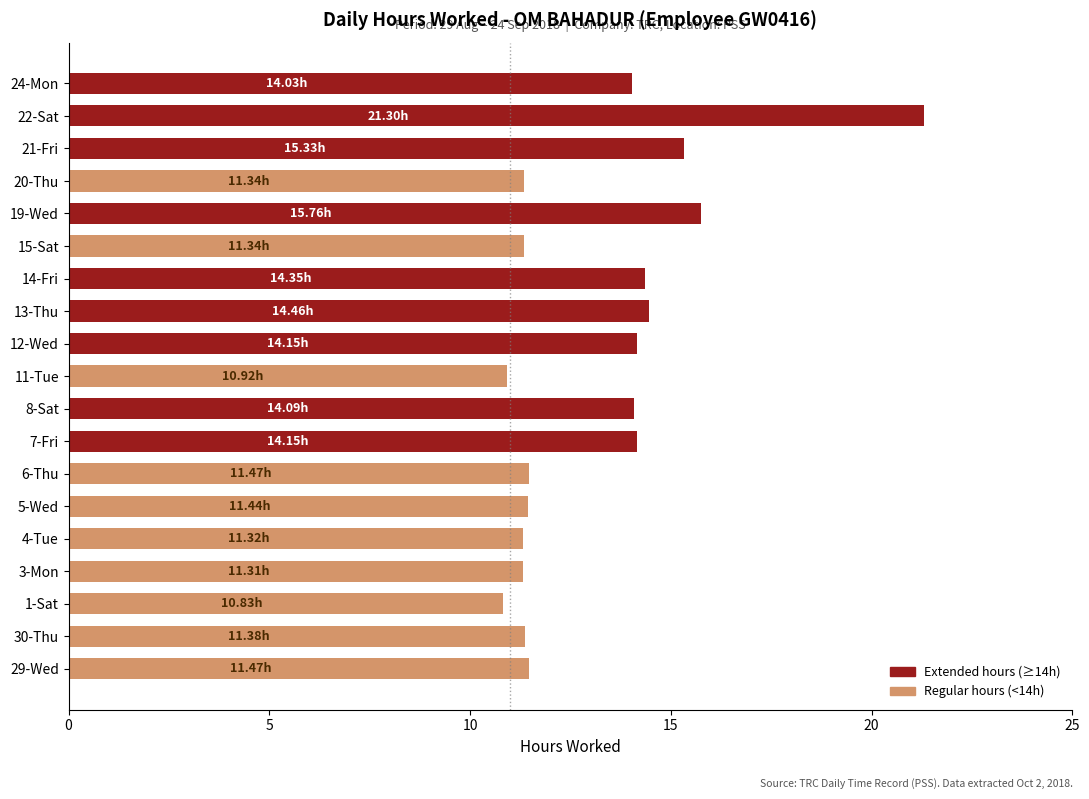

What is the difference between the second highest and second lowest values?

4.8